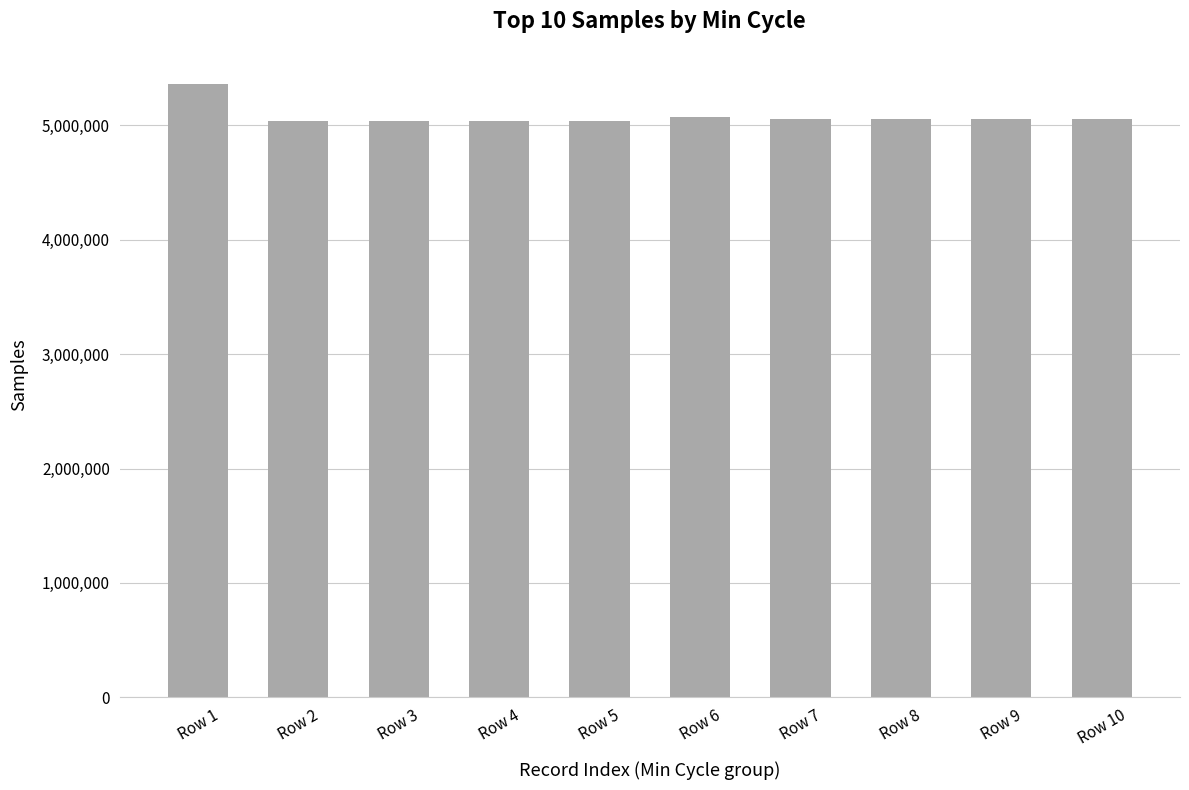

What is the change in value from Row 1 to Row 2?

-323262